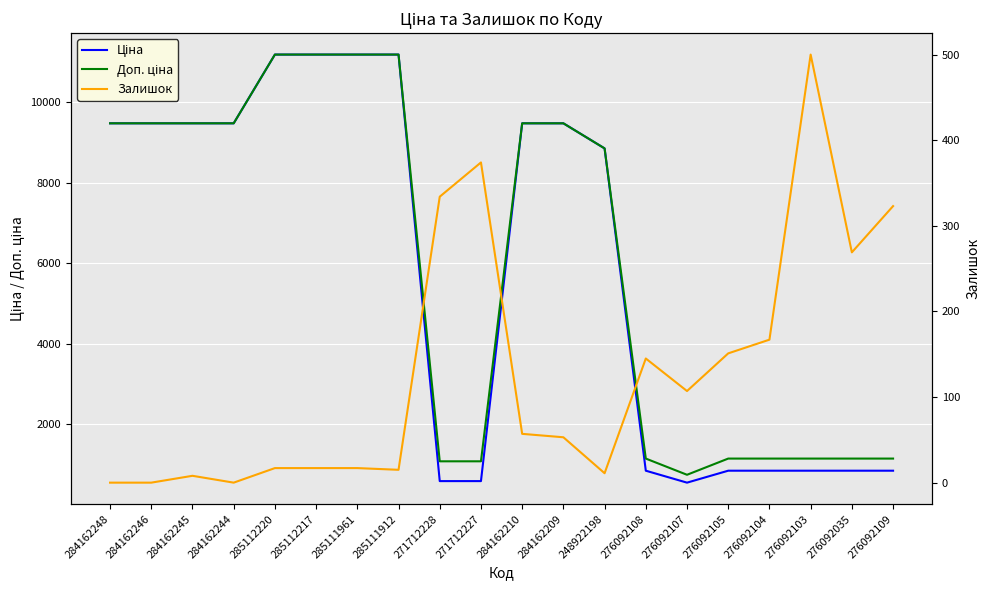

What is the label of the 2nd point from the left?

284162246